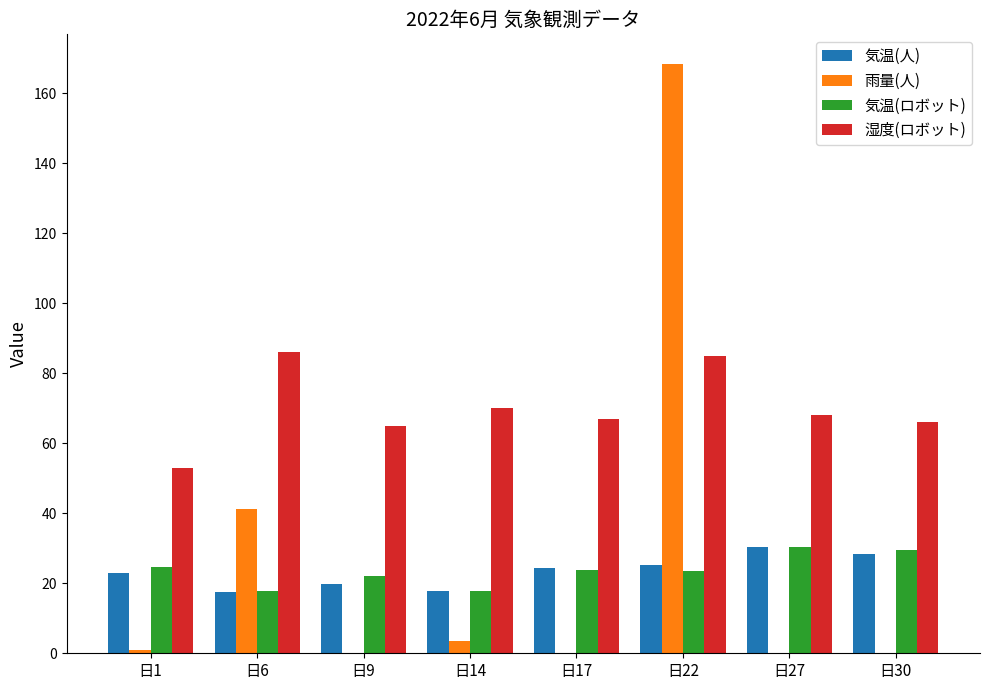

Read the 雨量(人) value at 日6.

41.2